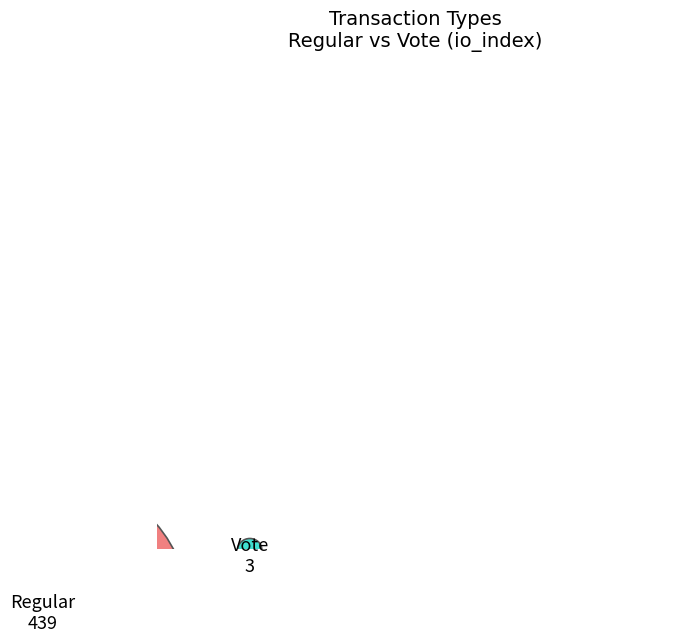

What is the smallest slice in the pie chart?

Vote